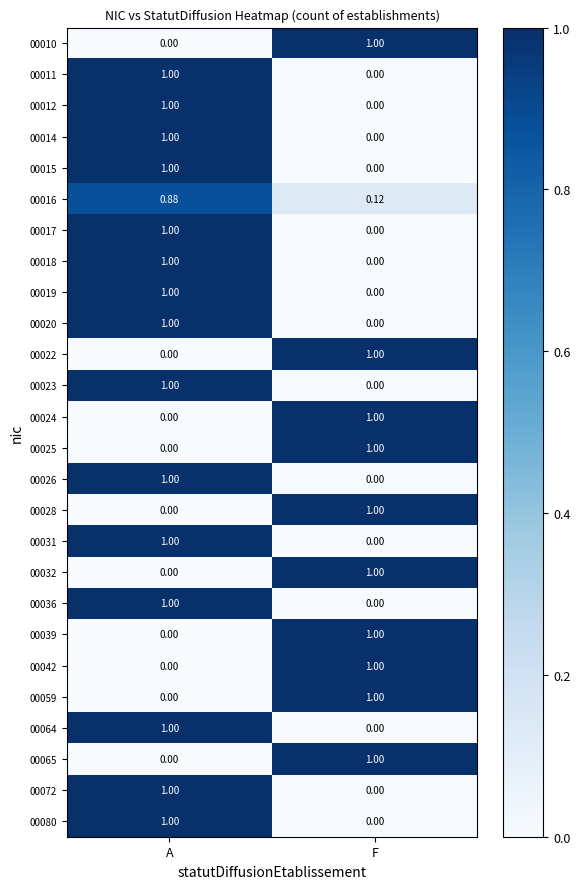

List the labels in order of 00028 value, largest first.

F, A